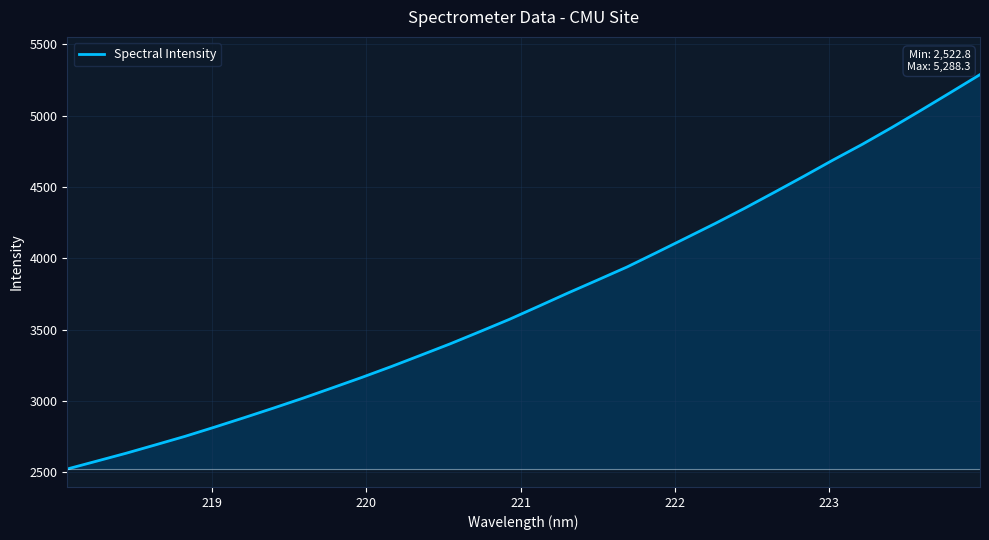

What is the difference between the maximum and minimum values?

2765.5